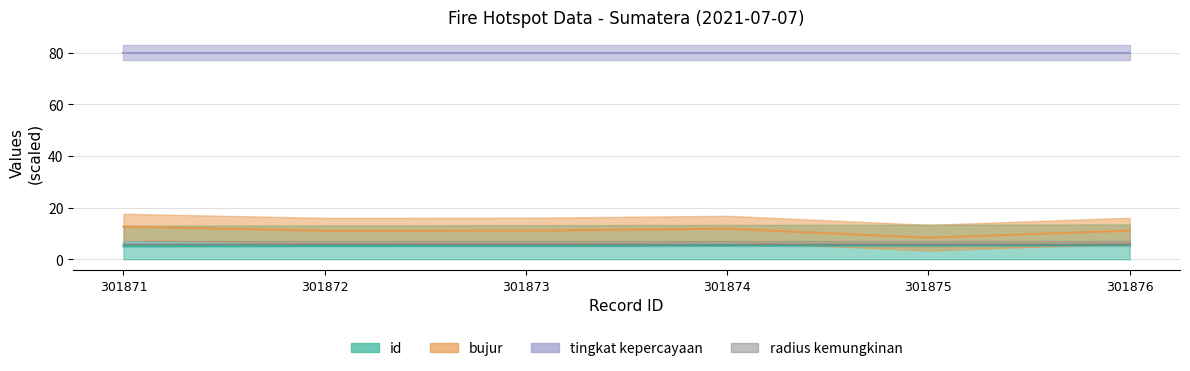

Count the number of categories in the chart.

6